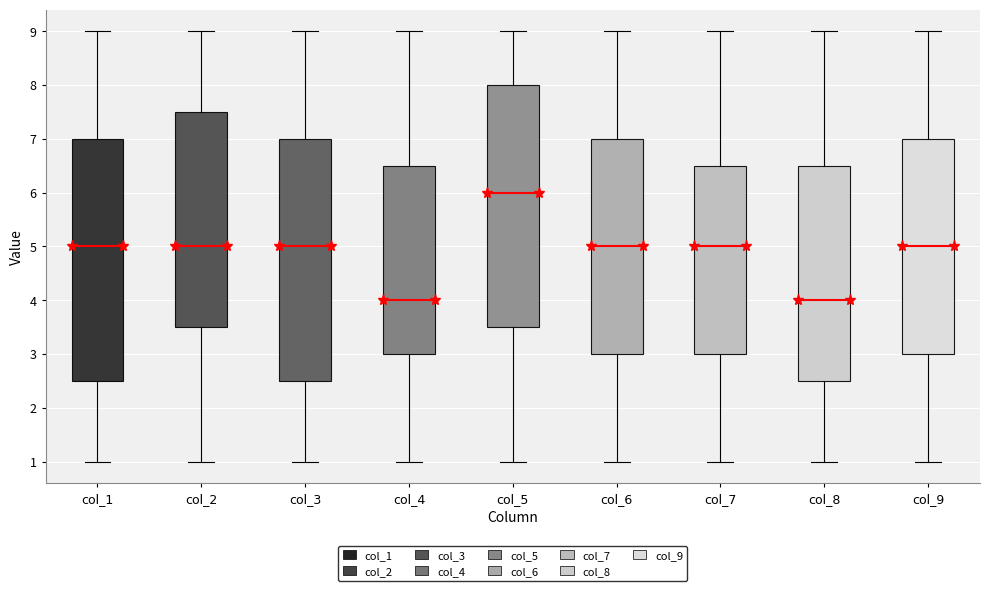

Which box's median line is the highest?

col_5